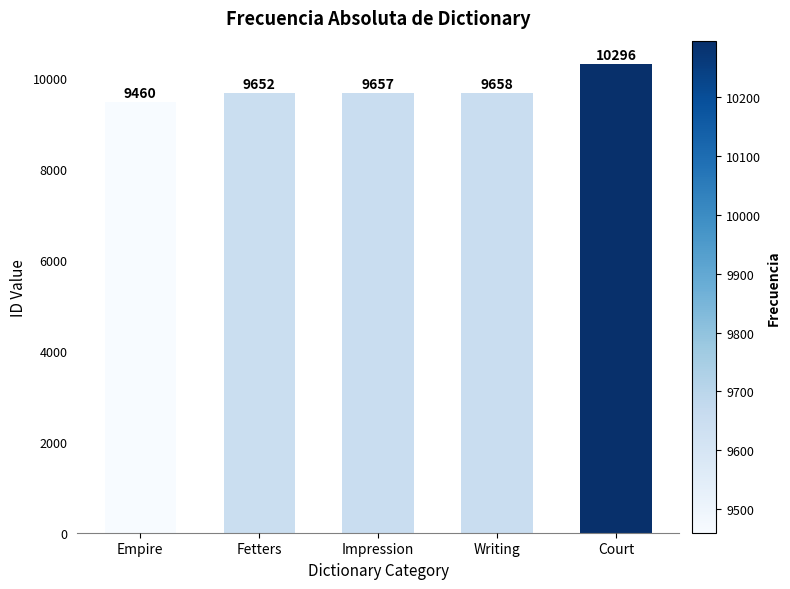

How many series are shown in this chart?

1